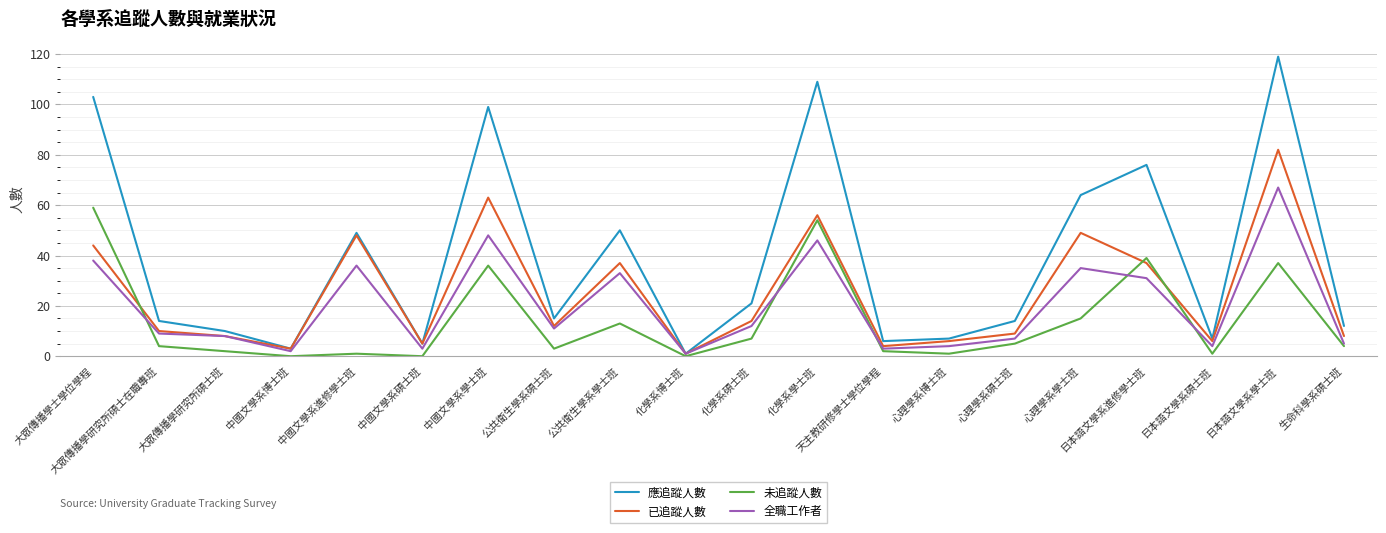

What is the lowest value of the 已追蹤人數 series?

1